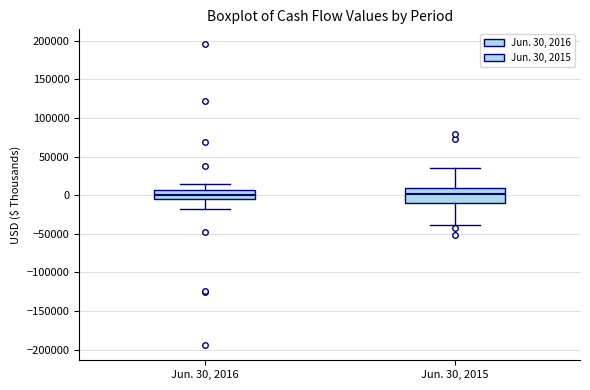

Where does the lower whisker of the box for Jun. 30, 2016 end on the y-axis? The values are not printed on the chart, so give them approximately, as read against the axis.

-20000